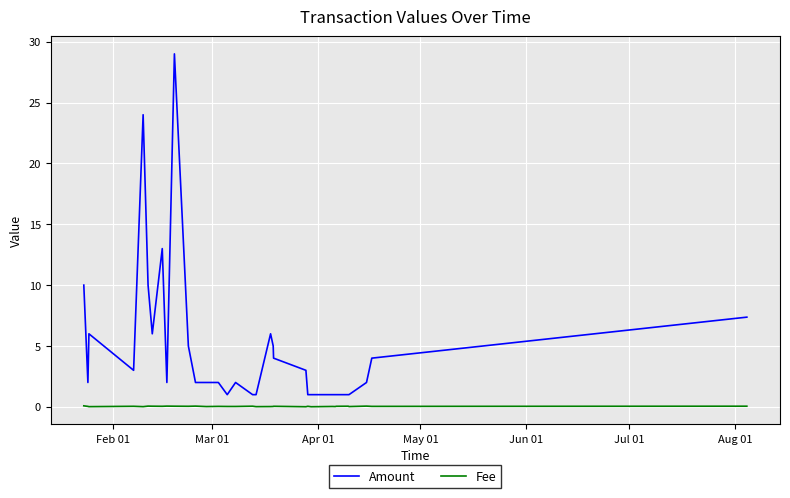

True or false: Fee and Amount cross at least once.

False